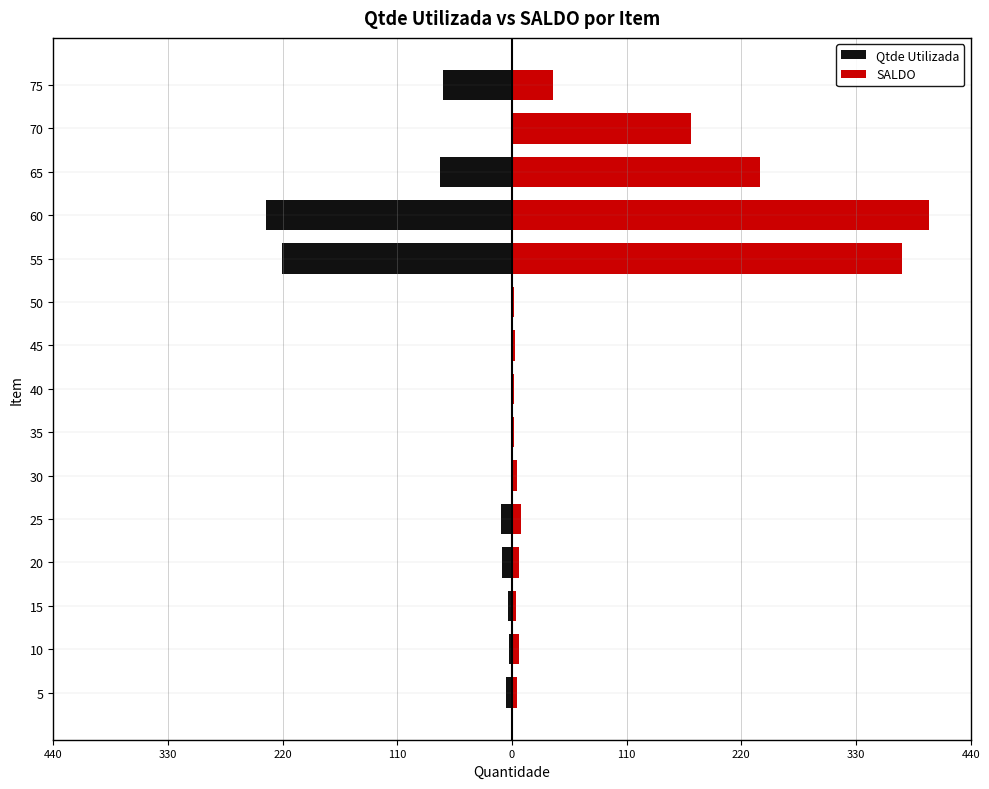

Reading left to right, list all the values displayed in this chart.

Qtde Utilizada: -6.2	-2.9	-4.0	-9.6	-10.5	-0.5	0.0	-1.2	0.0	0.0	-220.8	-236.3	-69.5	0.0	-66.4
SALDO: 4.6	6.8	3.9	6.6	8.3	4.6	1.5	2.2	3.2	1.7	373.7	400.0	237.8	171.4	39.2